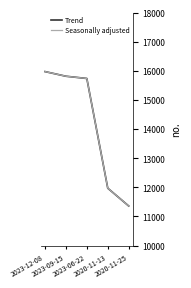

What is the difference between the maximum and second lowest values in the Trend series?

4005